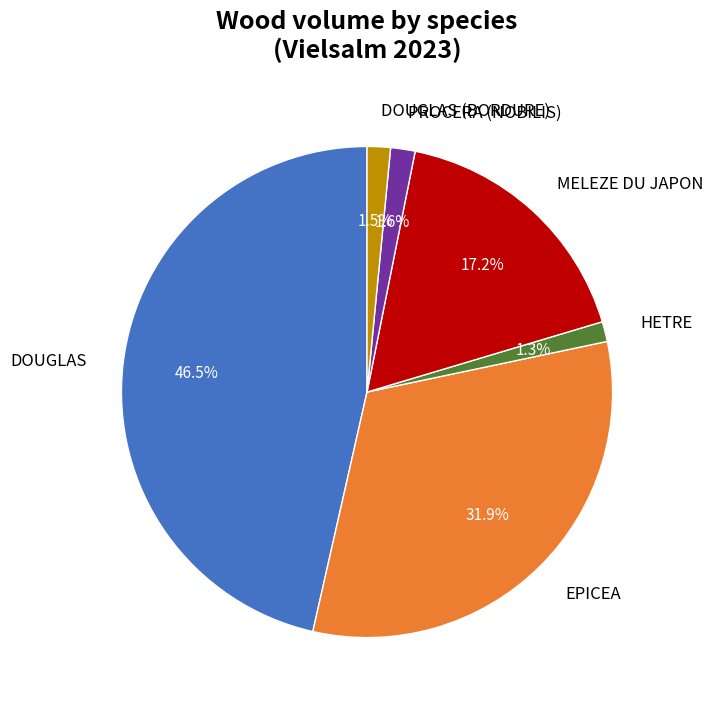

Does any single category account for the majority?

No